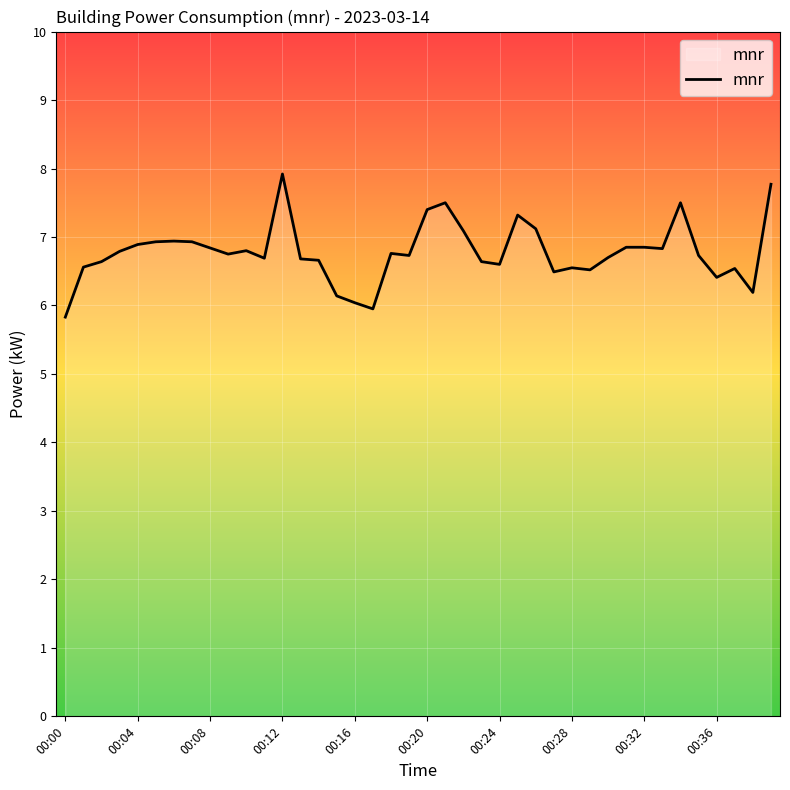

What is the difference between the maximum and minimum values?

2.1